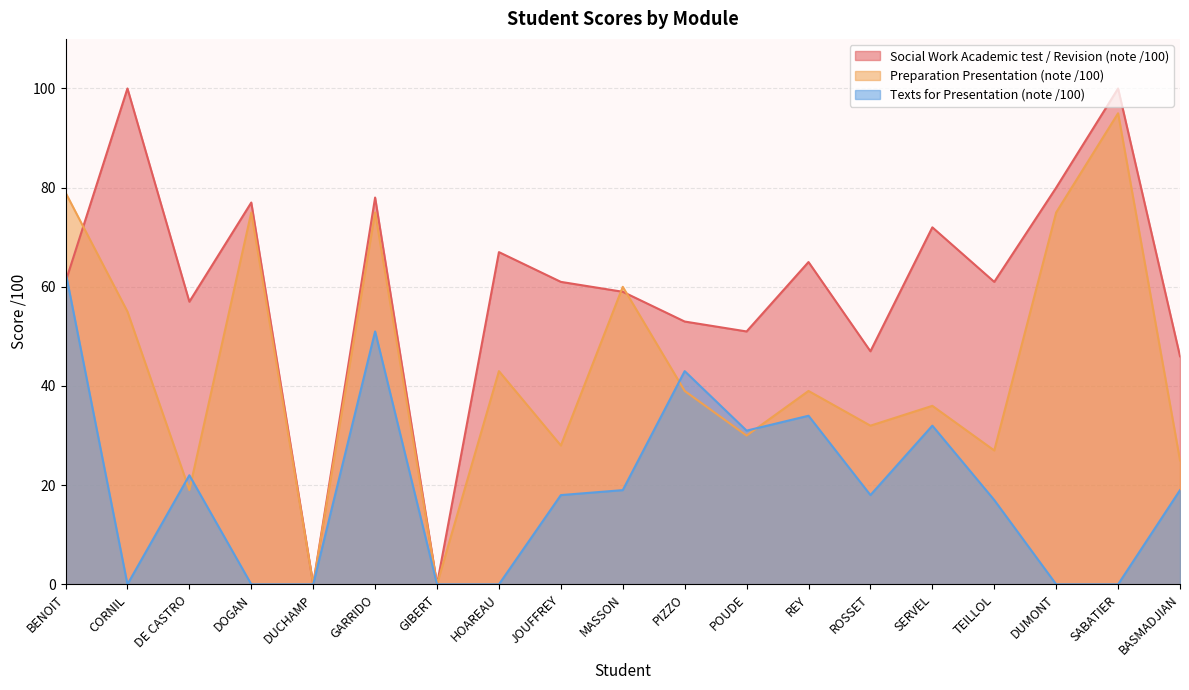

What is the difference between the maximum and second lowest values in the Preparation Presentation (note /100) series?

95